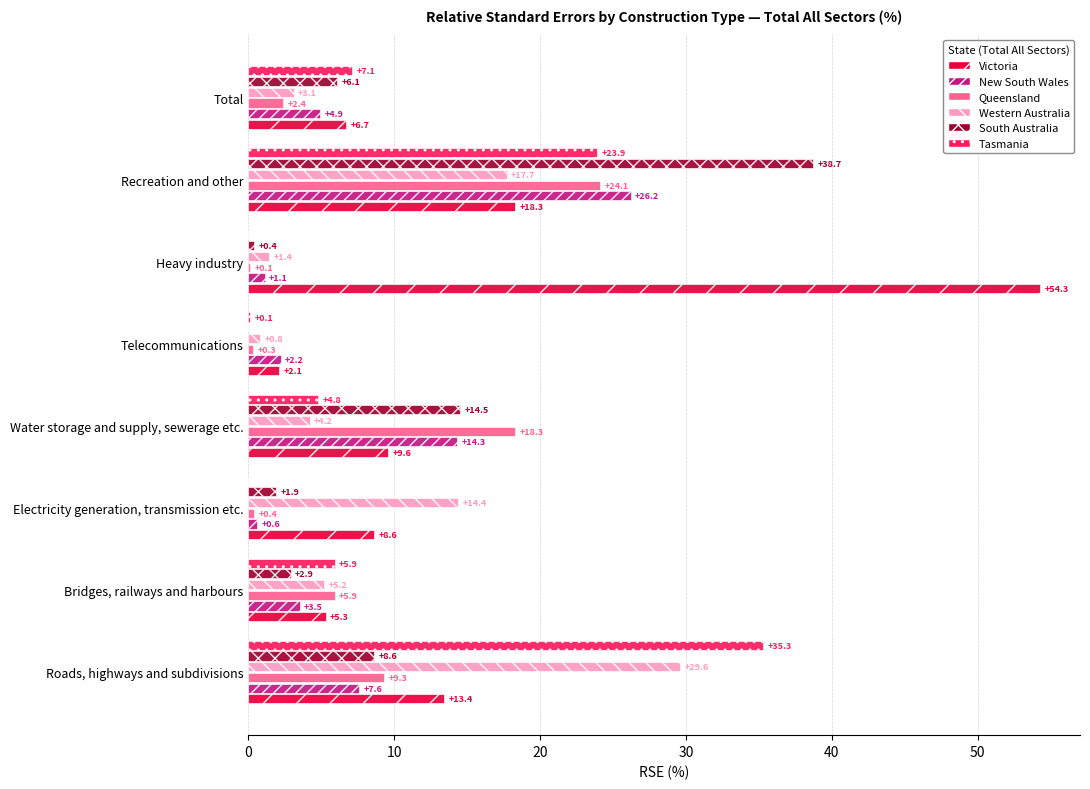

True or false: Victoria has a value of 18.3 at Recreation and other.

True